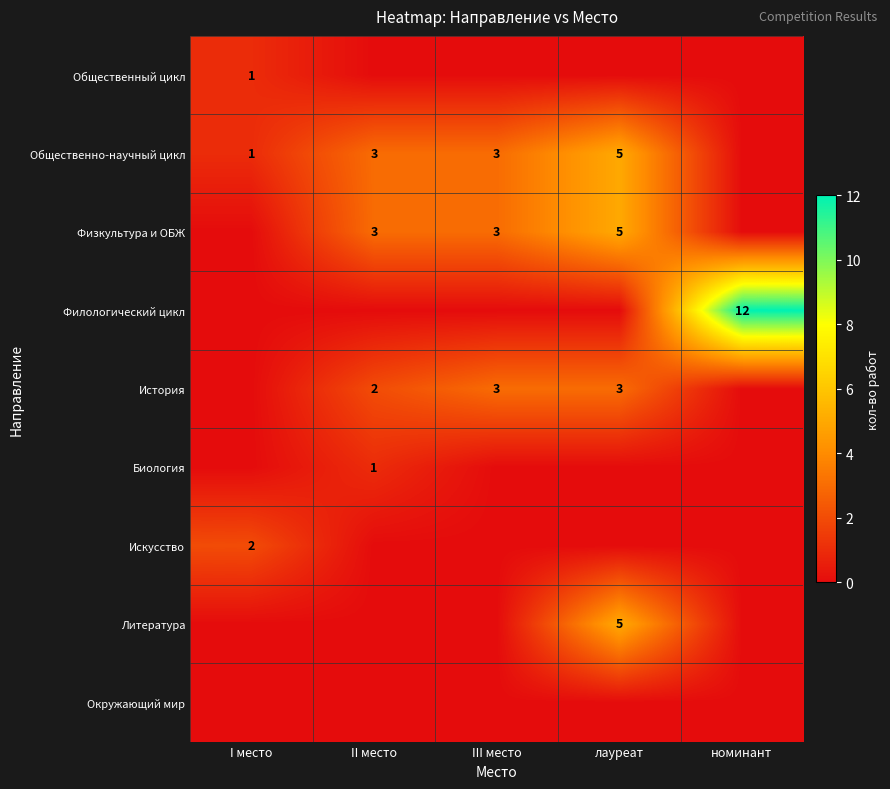

True or false: Биология has a value of 1 at II место.

True